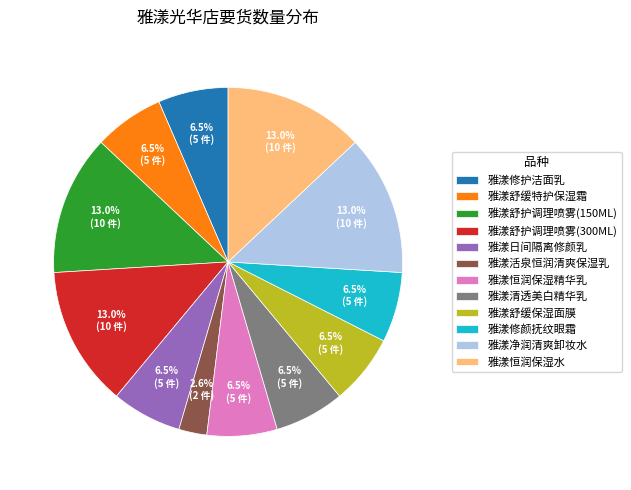

Do 雅漾清透美白精华乳 and 雅漾舒缓保湿面膜 together represent more than half of the pie?

No